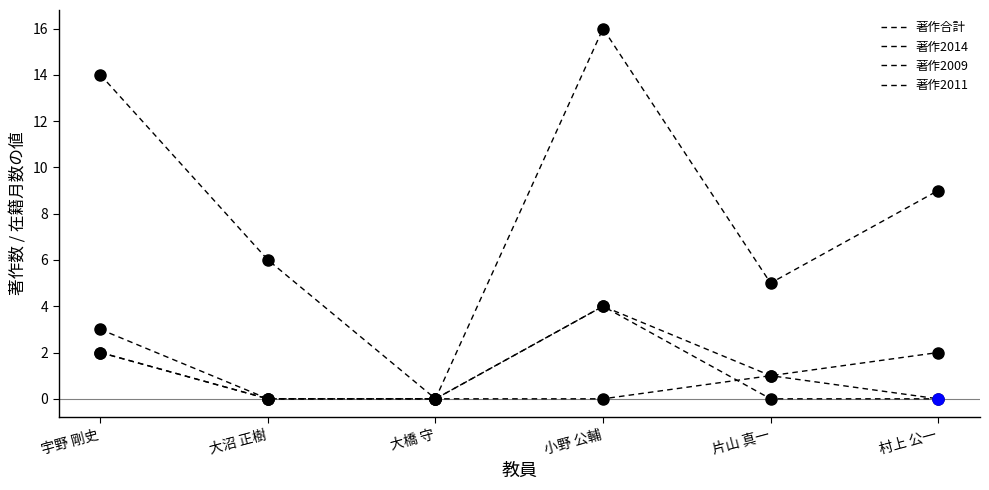

Reading right to left, list all the values displayed in this chart.

著作合計: 9	5	16	0	6	14
著作2014: 0	1	4	0	0	2
著作2009: 2	1	0	0	0	2
著作2011: 0	0	4	0	0	3